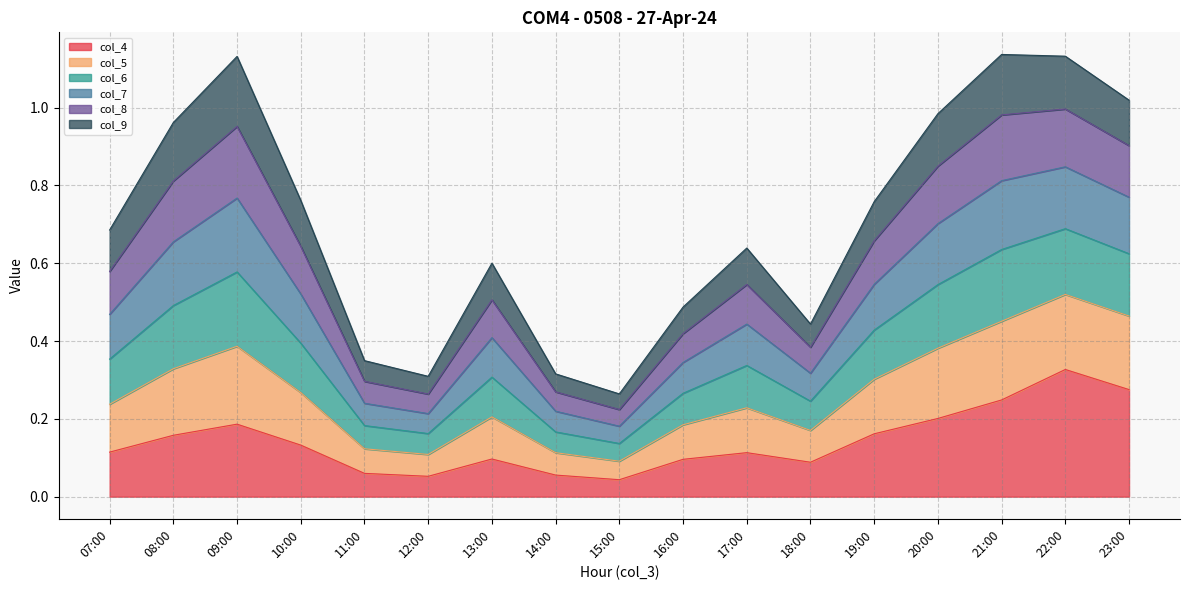

In col_5, how many points are lower than both neighbors (excluding endpoints)?

3